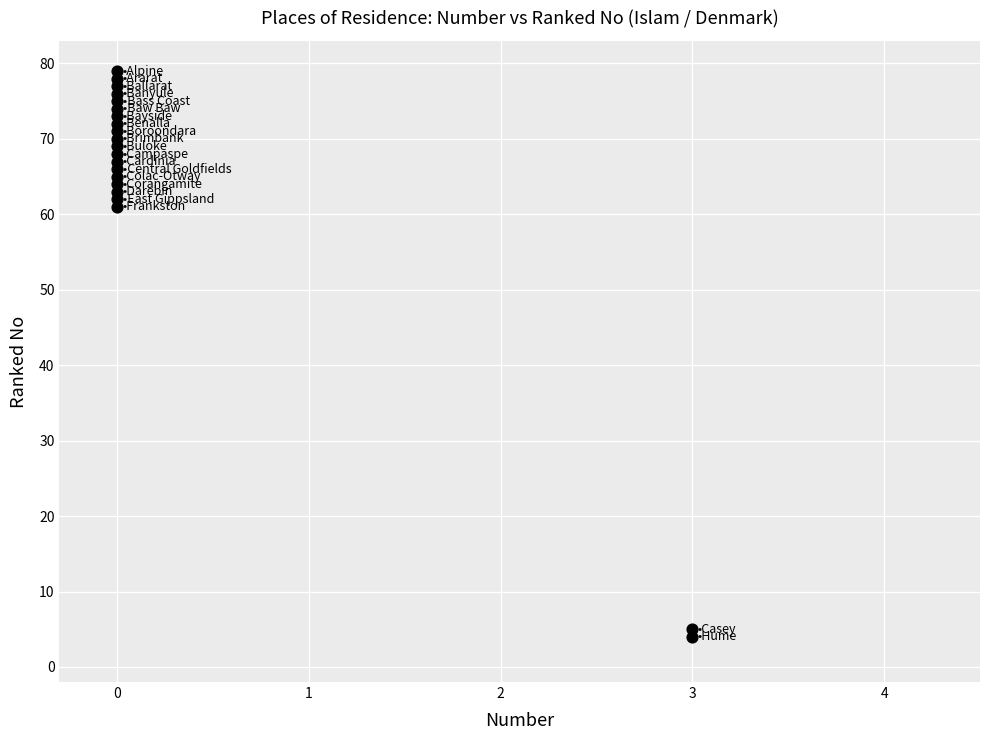

What Y value in the scatter plot is closest to 41?

61